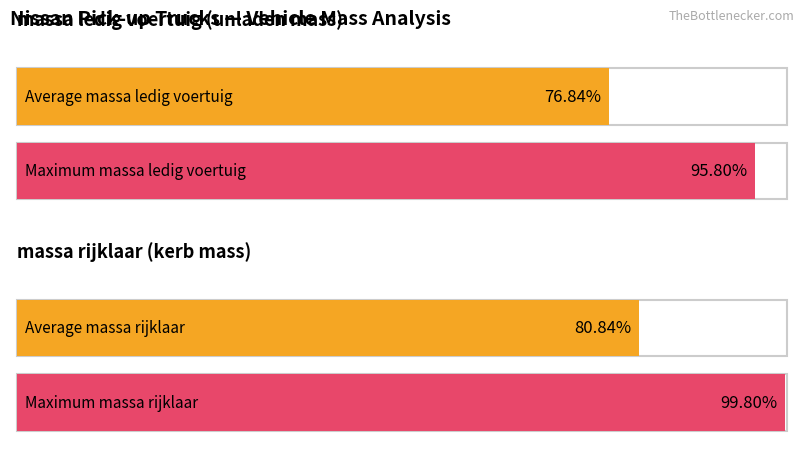

Which series has the widest spread of values?

massa_ledig_voertuig